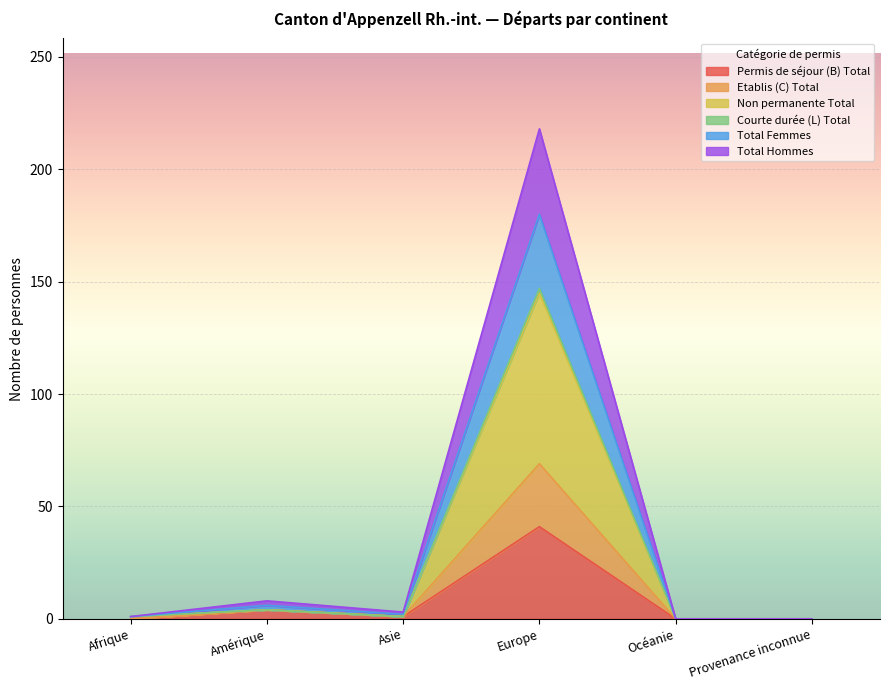

What is the average value of the Permis de séjour (B) Total series?

8